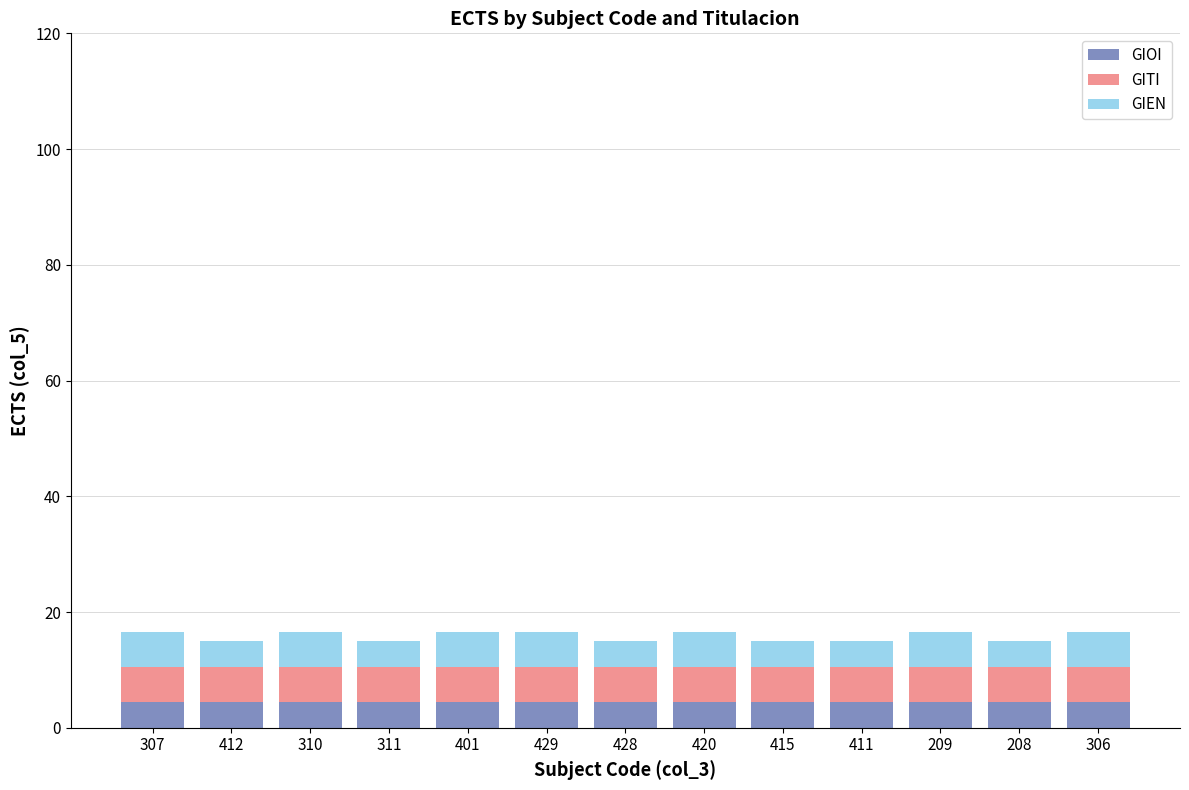

What is the sum of the GIOI values at 420 and 412?

9.0